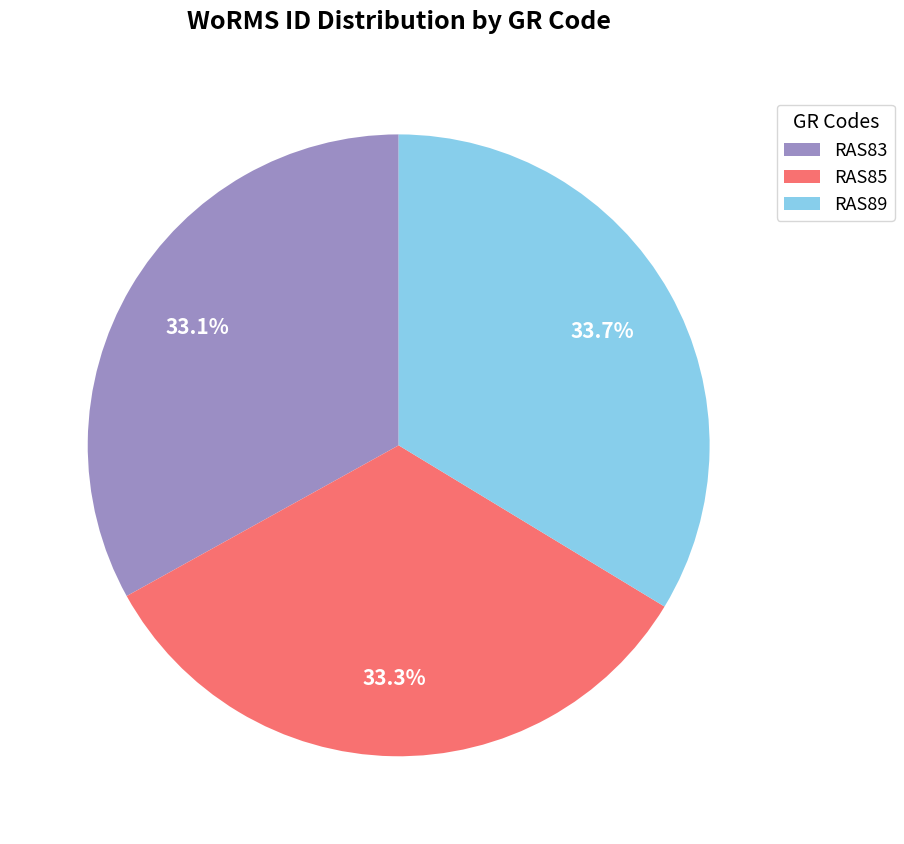

What is the ratio of the value at RAS89 to the value at RAS85?

1.0